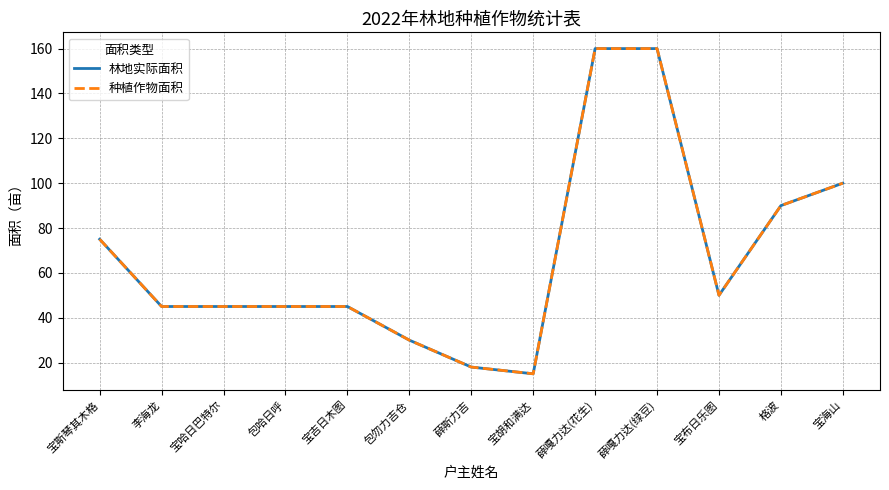

Rank the categories by 林地实际面积 value from highest to lowest.

薛嘎力达(花生), 薛嘎力达(绿豆), 宝海山, 格波, 宝斯琴其木格, 宝布日乐图, 李海龙, 宝哈日巴特尔, 包哈日呼, 宝吉日木图, 包勿力吉仓, 薛斯力吉, 宝胡和满达